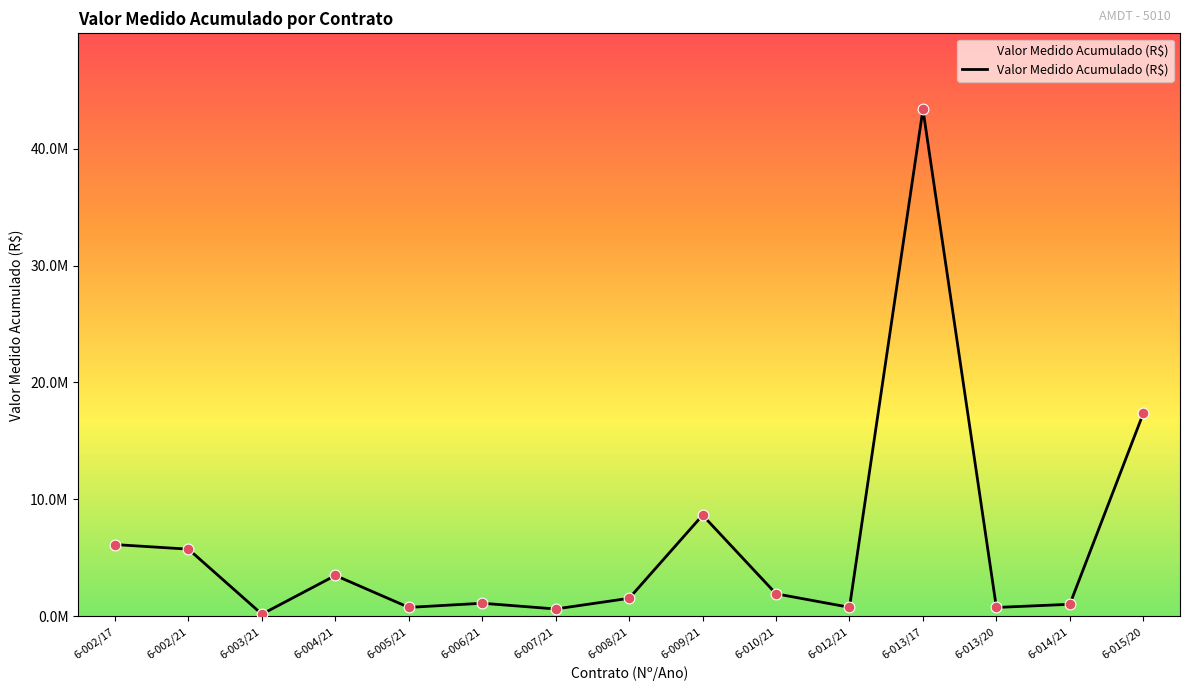

Between 6-004/21 and 6-008/21, which is larger?

6-004/21